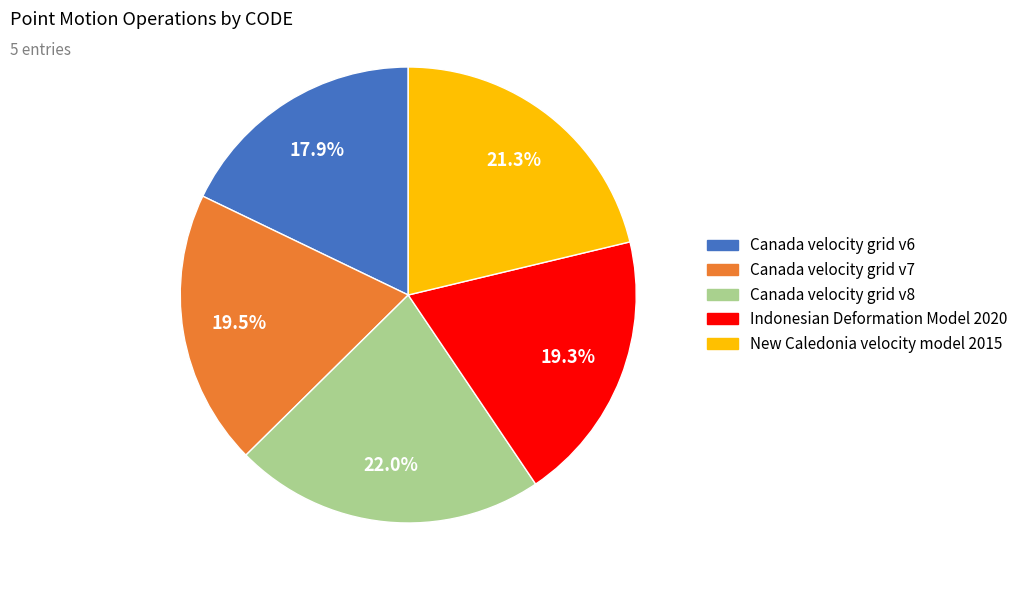

To the nearest percent, what portion does New Caledonia velocity model 2015 represent?

21%